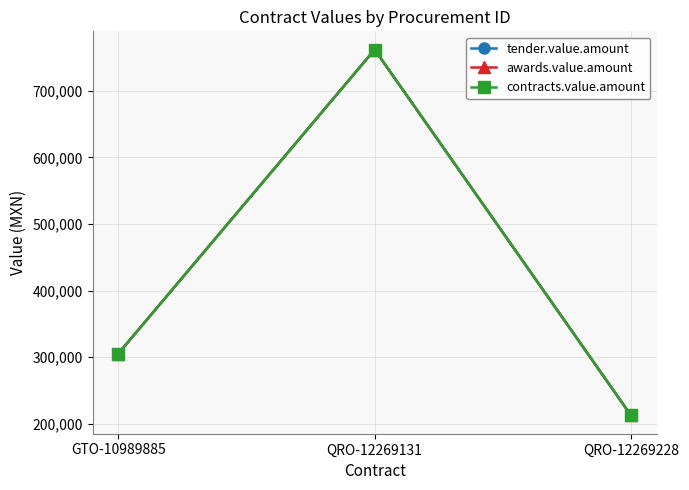

How many lines are shown in the chart?

3